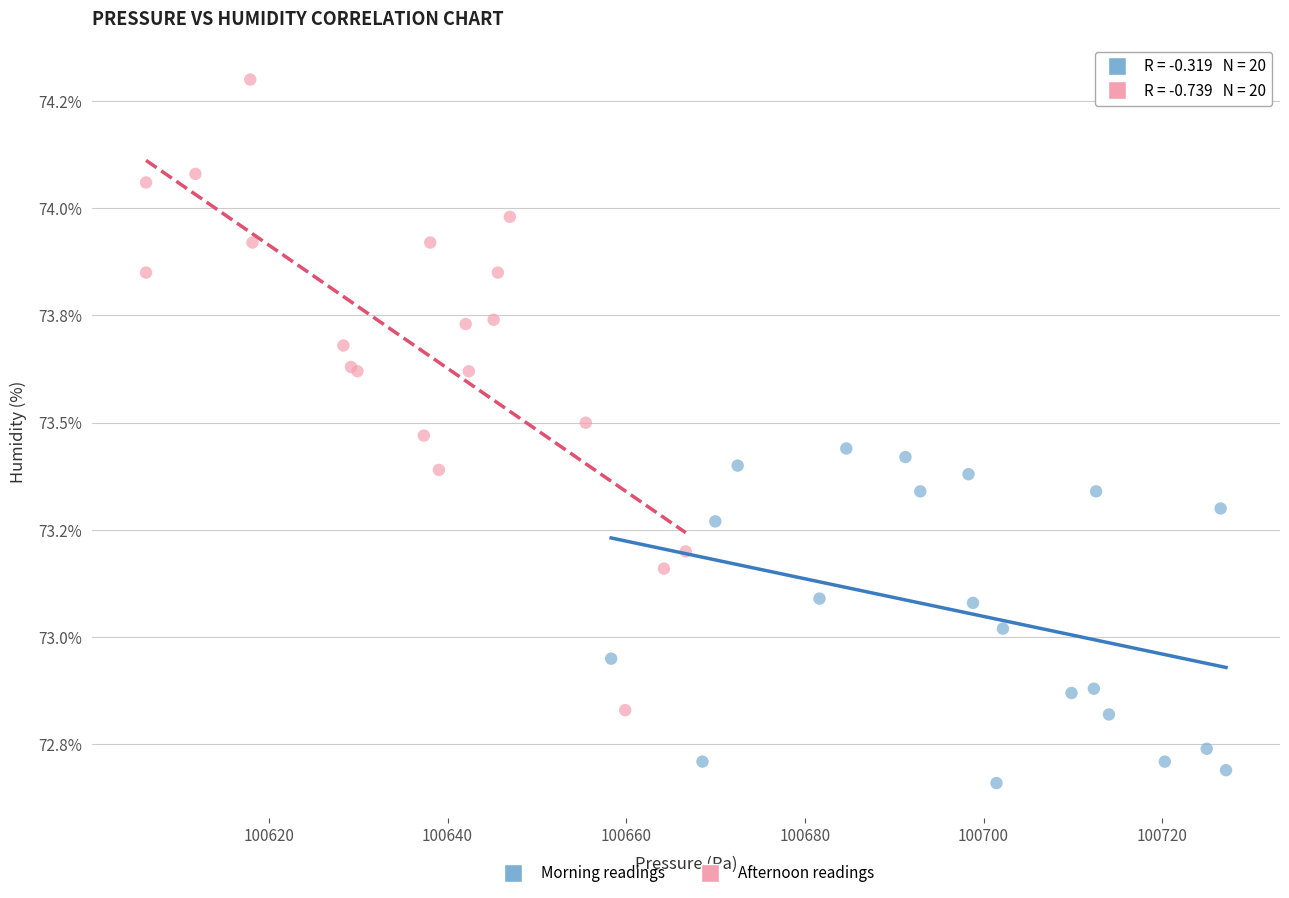

What are all the series names shown in the legend?

Morning readings, Afternoon readings